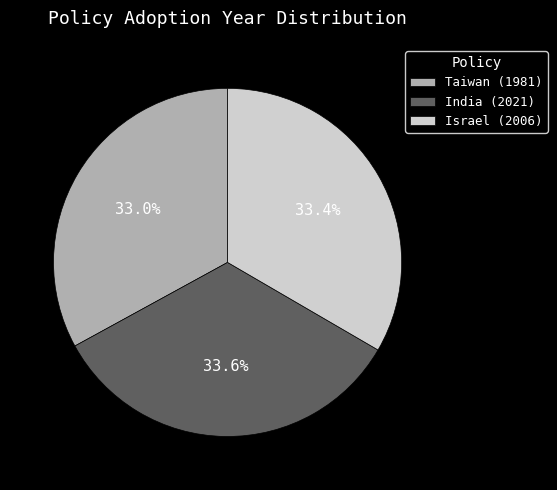

To the nearest percent, what is the average slice percentage?

33%